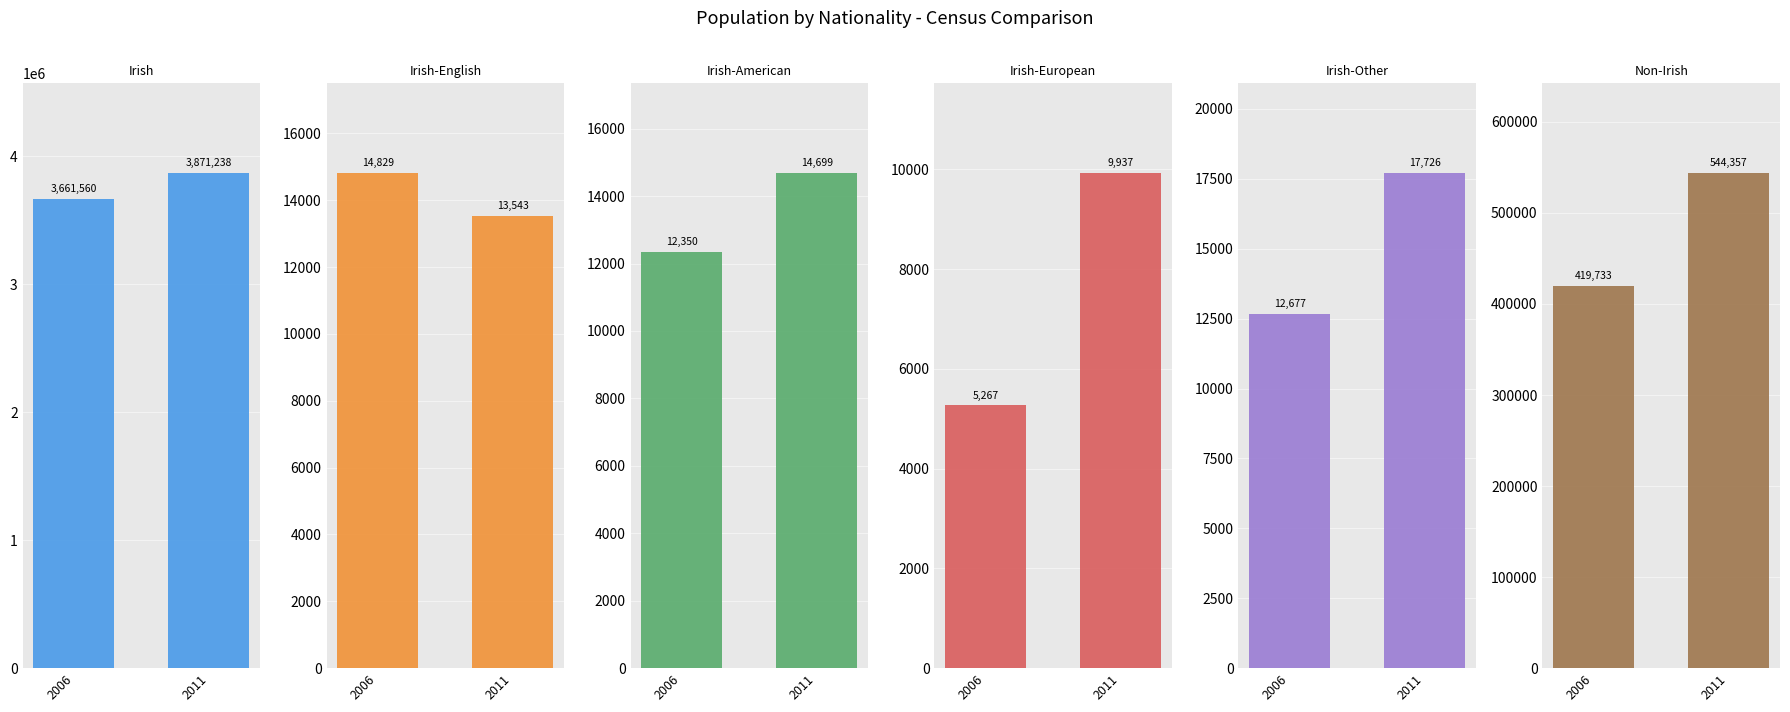

How many groups of bars are there?

2